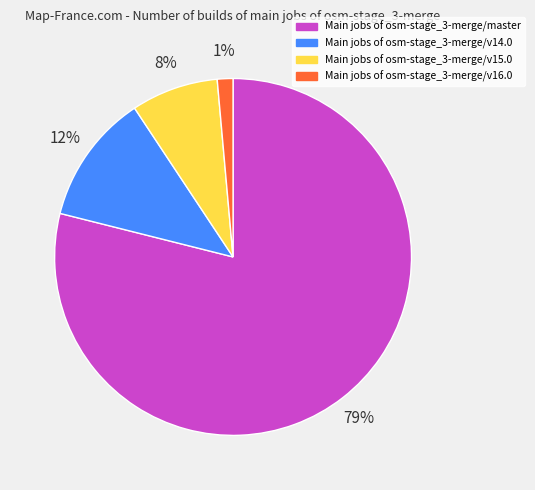

To the nearest percent, what is the average slice percentage?

25%